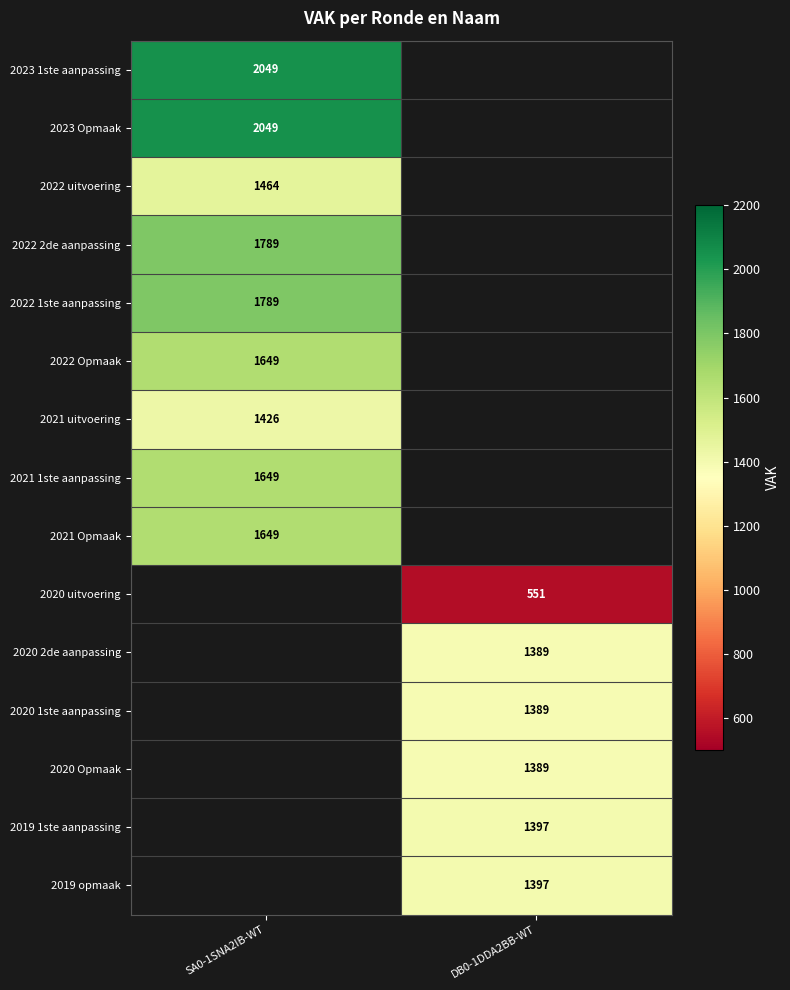

Is the value of 2019 opmaak at DB0-1DDA2BB-WT greater than the value of 2020 2de aanpassing at DB0-1DDA2BB-WT?

Yes